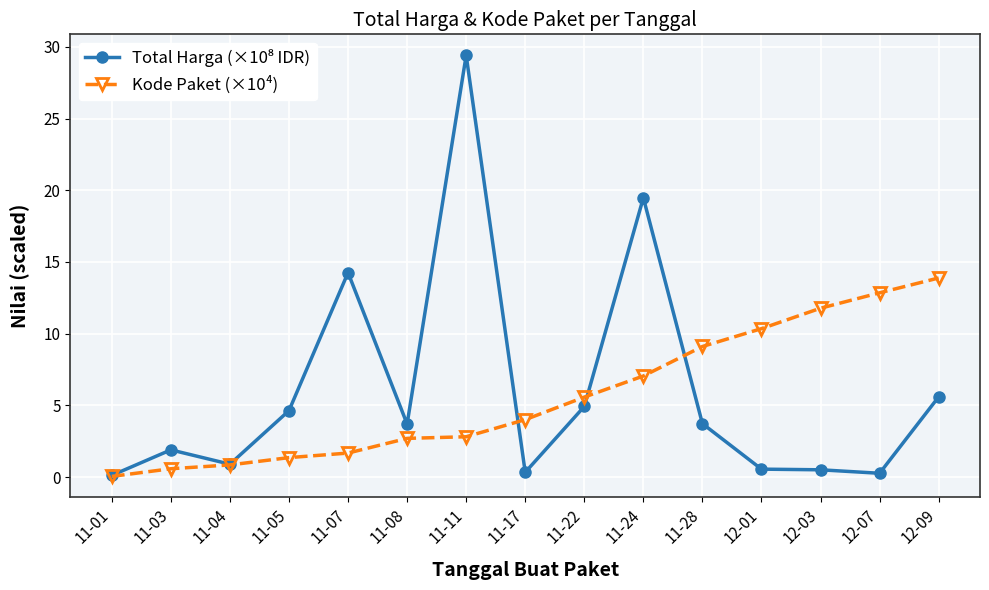

What is the difference between the highest and lowest values at 11-28?

5.4